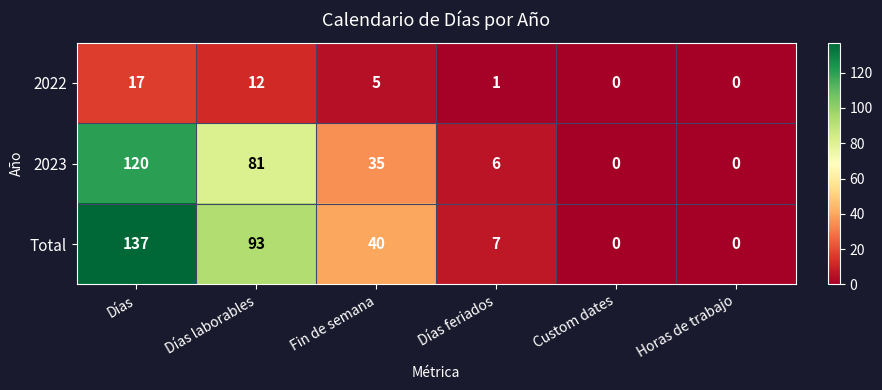

Which category has the highest value in the 2023 series?

Días